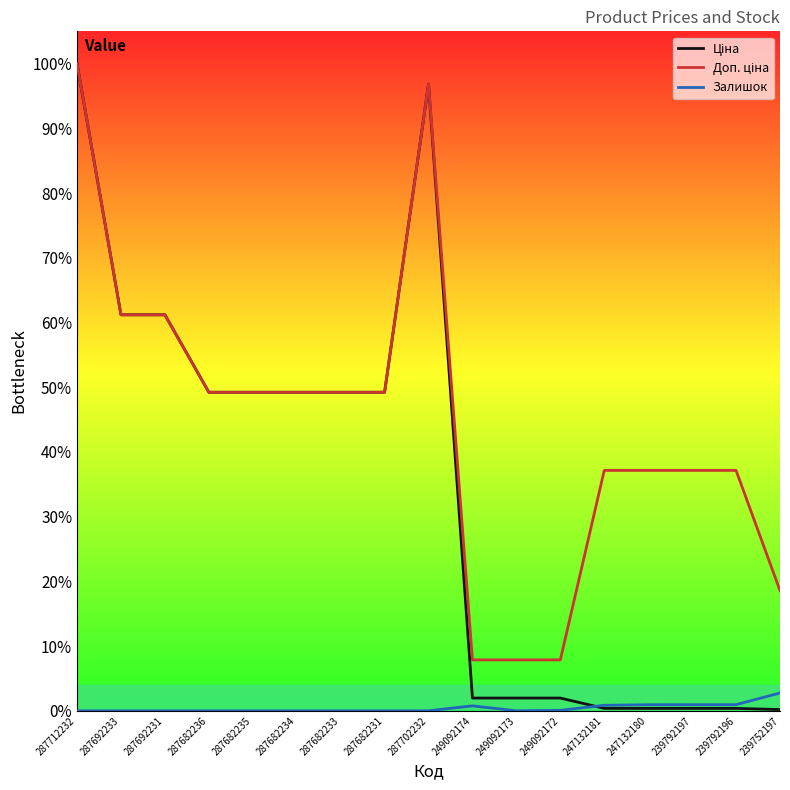

True or false: Доп. ціна has more than 0 interior local peaks.

True